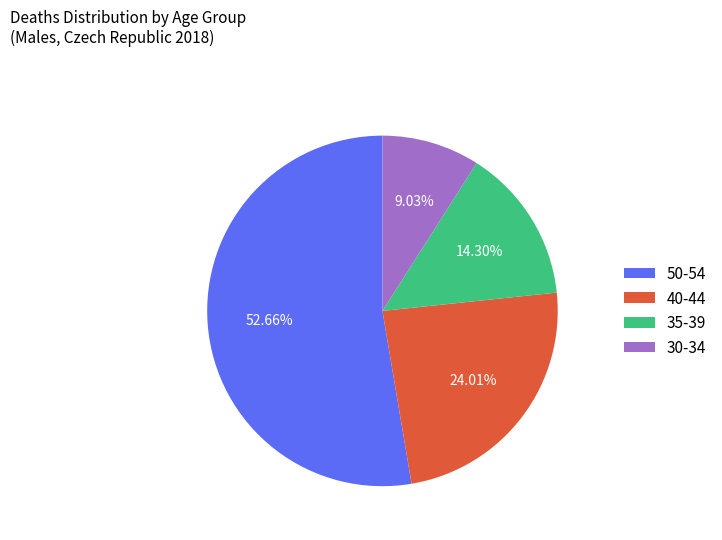

Which category has the smallest portion of the pie?

30-34